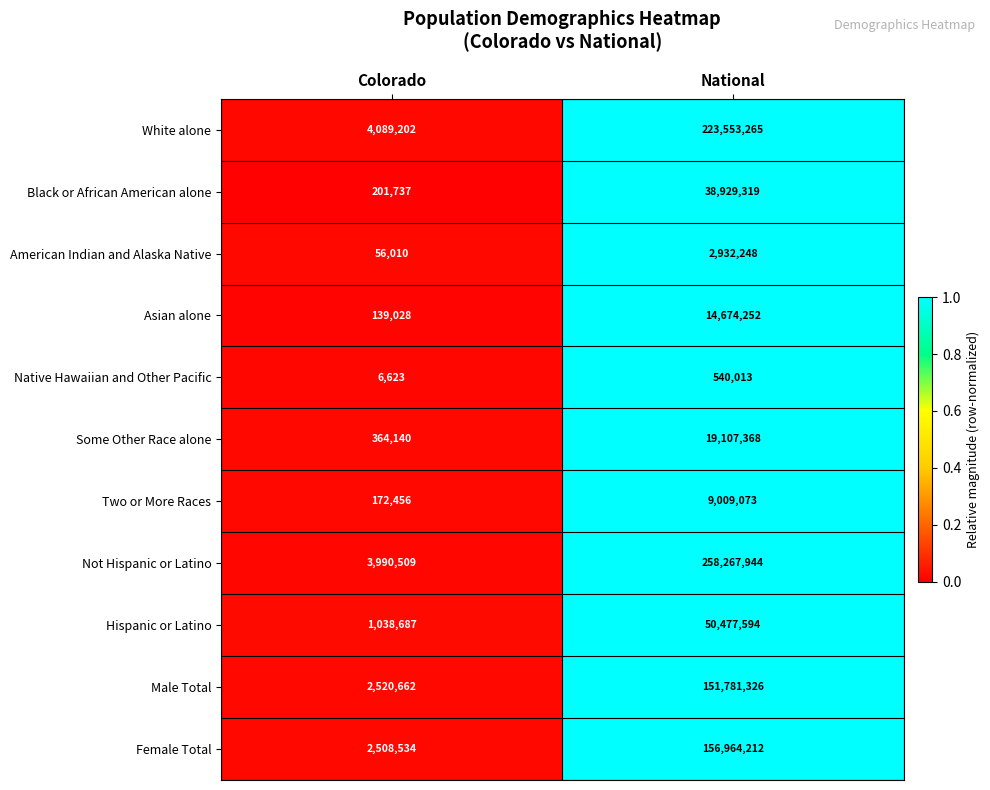

Which series has the largest range (max minus min)?

Not Hispanic or Latino